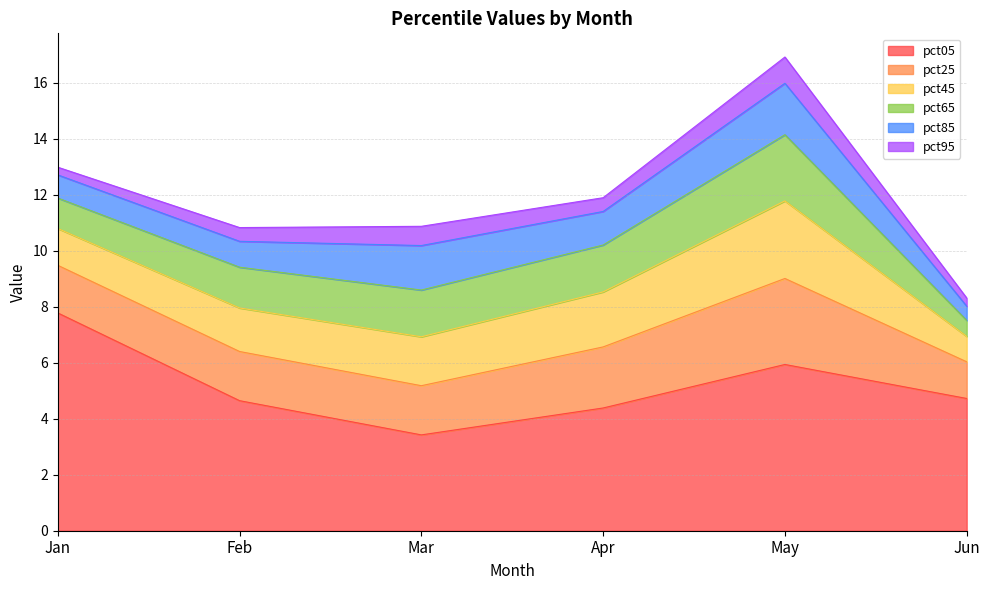

At which category is the sum across all series the highest?

May